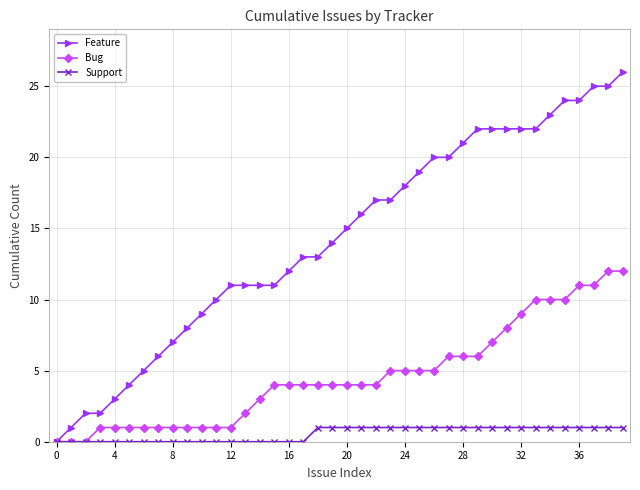

Which series has the largest total across all categories?

Feature